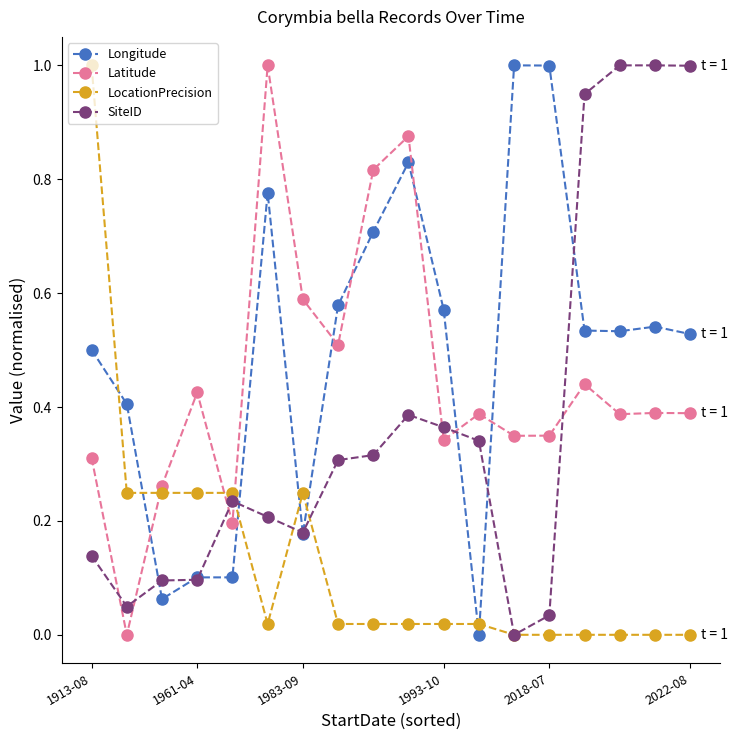

Count the number of categories in the chart.

18